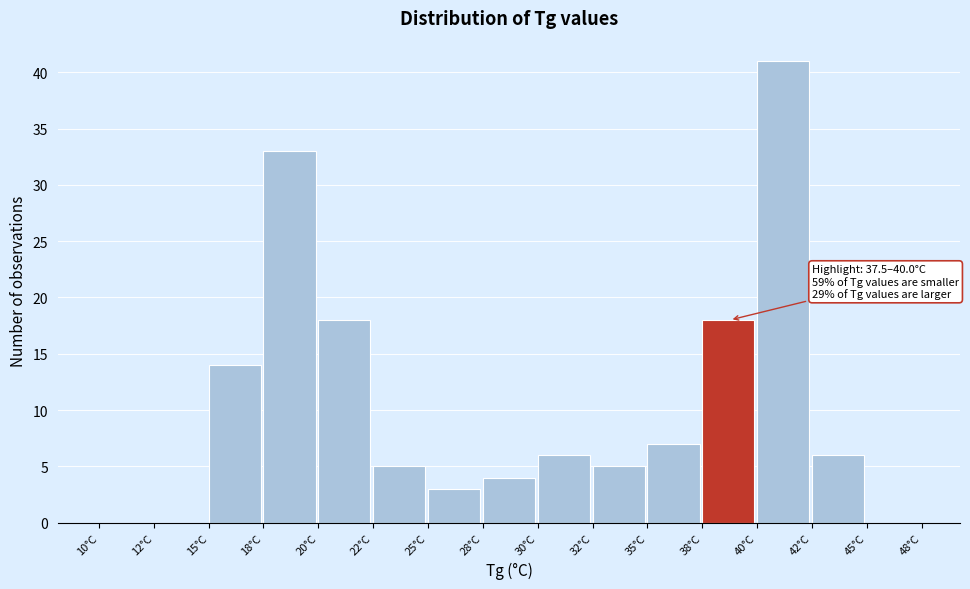

Reading right to left, extract all data points from this chart.

45°C=0	42°C=6	40°C=41	38°C=18	35°C=7	32°C=5	30°C=6	28°C=4	25°C=3	22°C=5	20°C=18	18°C=33	15°C=14	12°C=0	10°C=0